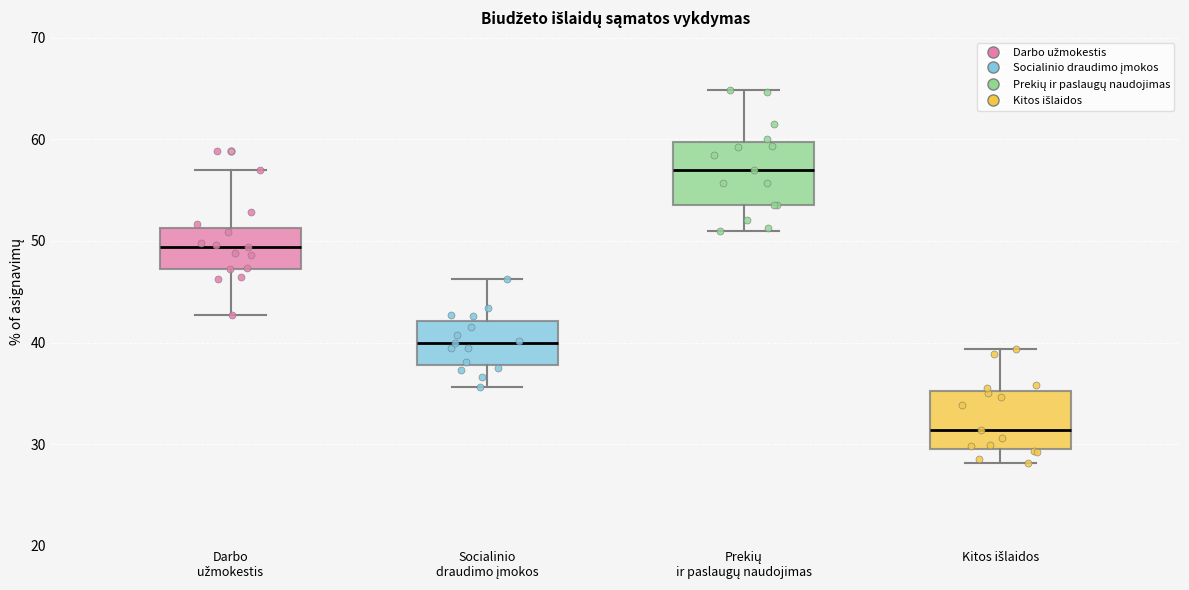

Reading left to right, read every box against the y-axis: the position of its median line, the range the box covers, and the ends of its whiskers. The values are not printed on the chart, so give them approximately, as read against the axis.

Darbo užmokestis: median 49, box 47 to 51, whiskers 43 to 57
Socialinio draudimo įmokos: median 40, box 38 to 42, whiskers 36 to 46
Prekių ir paslaugų naudojimas: median 57, box 53 to 60, whiskers 51 to 65
Kitos išlaidos: median 31, box 30 to 35, whiskers 28 to 39